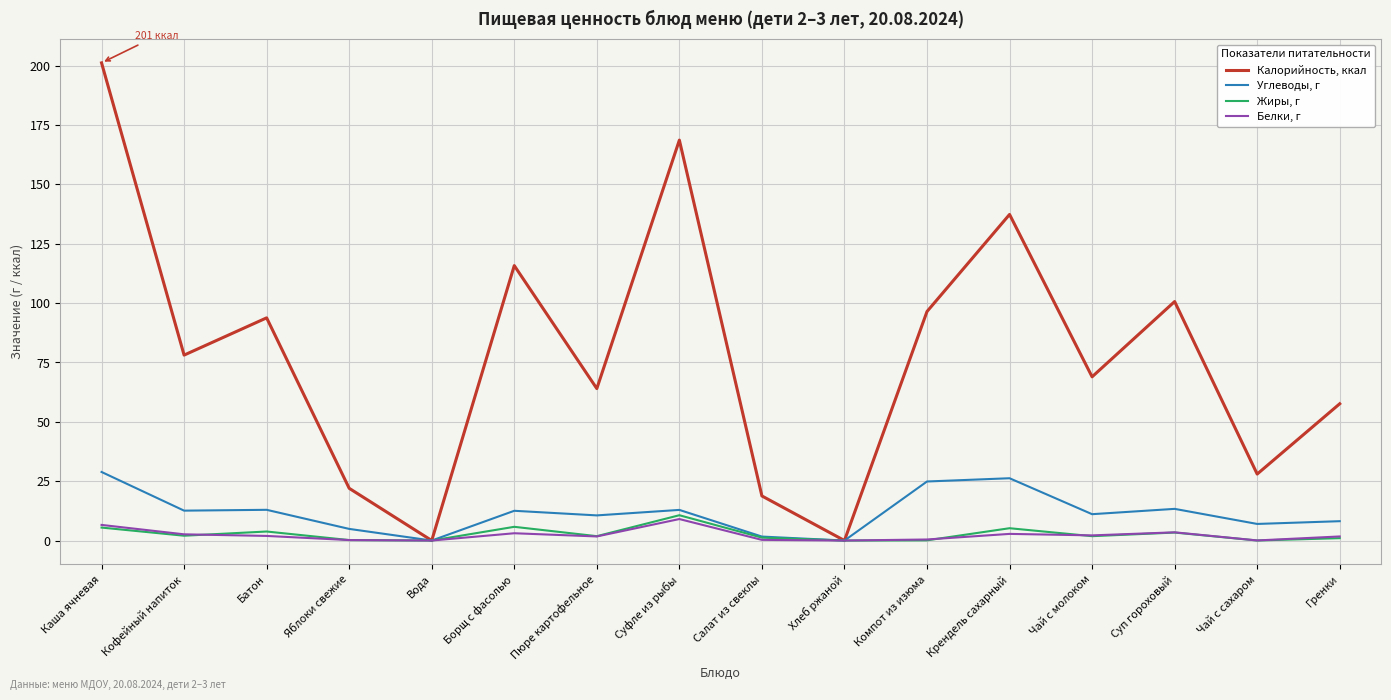

What is the difference between the highest and lowest values at Яблоки свежие?

21.8